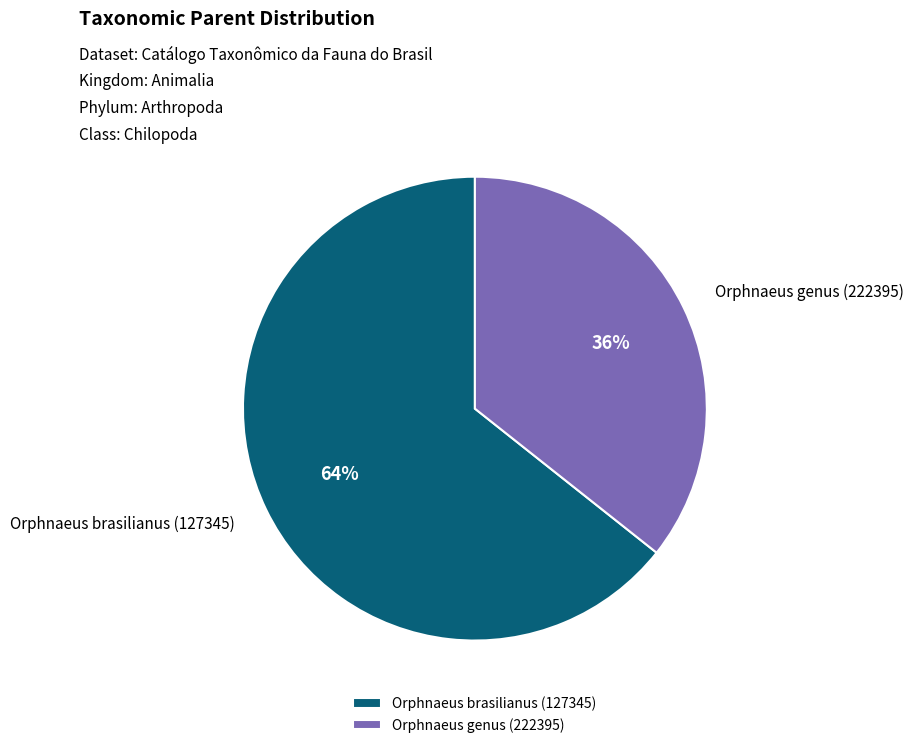

Which category has the biggest portion of the pie?

Orphnaeus brasilianus (127345)